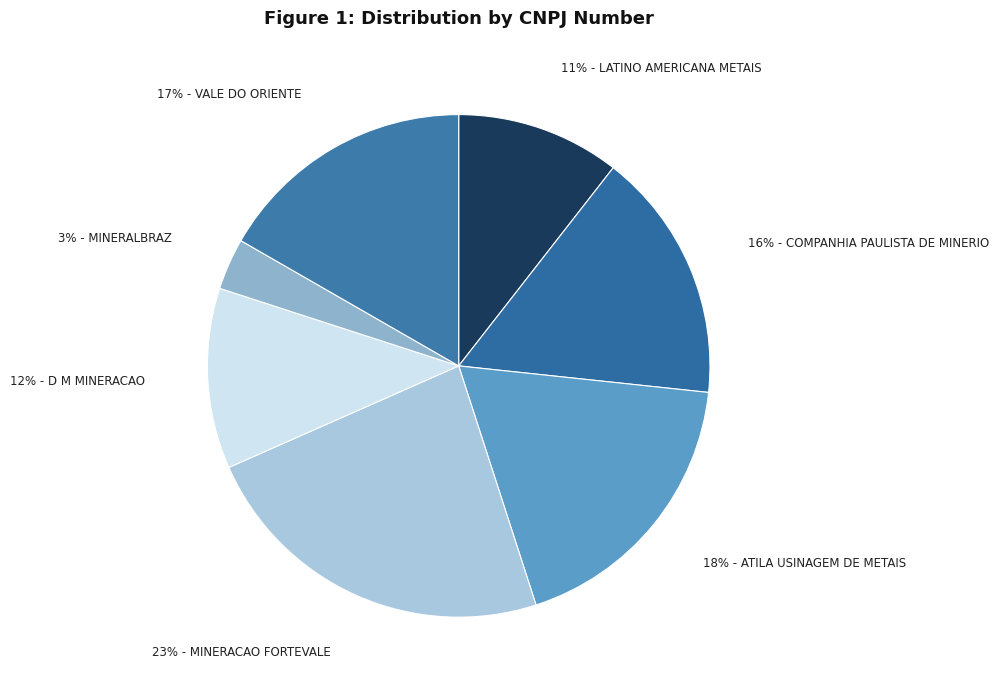

How many segments does this pie chart have?

7